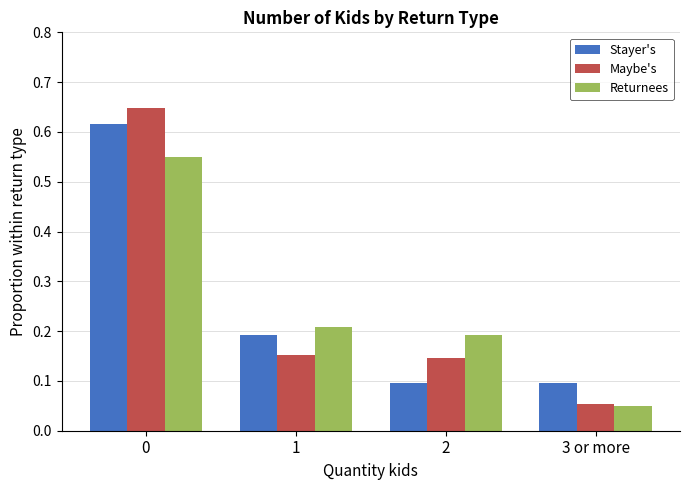

What is the difference between the maximum and minimum values in the Stayer's series?

0.5